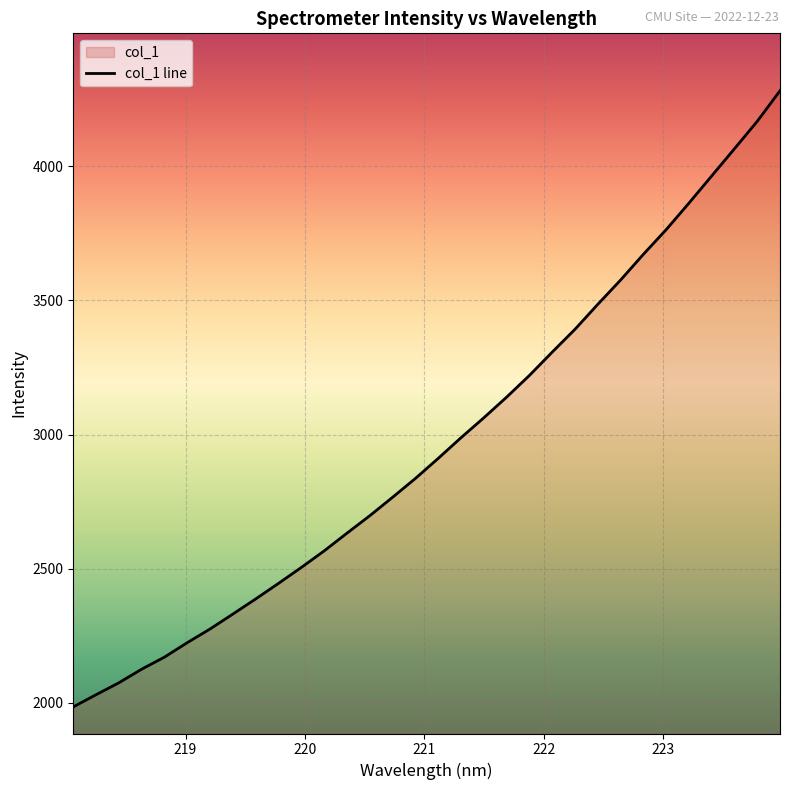

How many lines are shown in the chart?

1